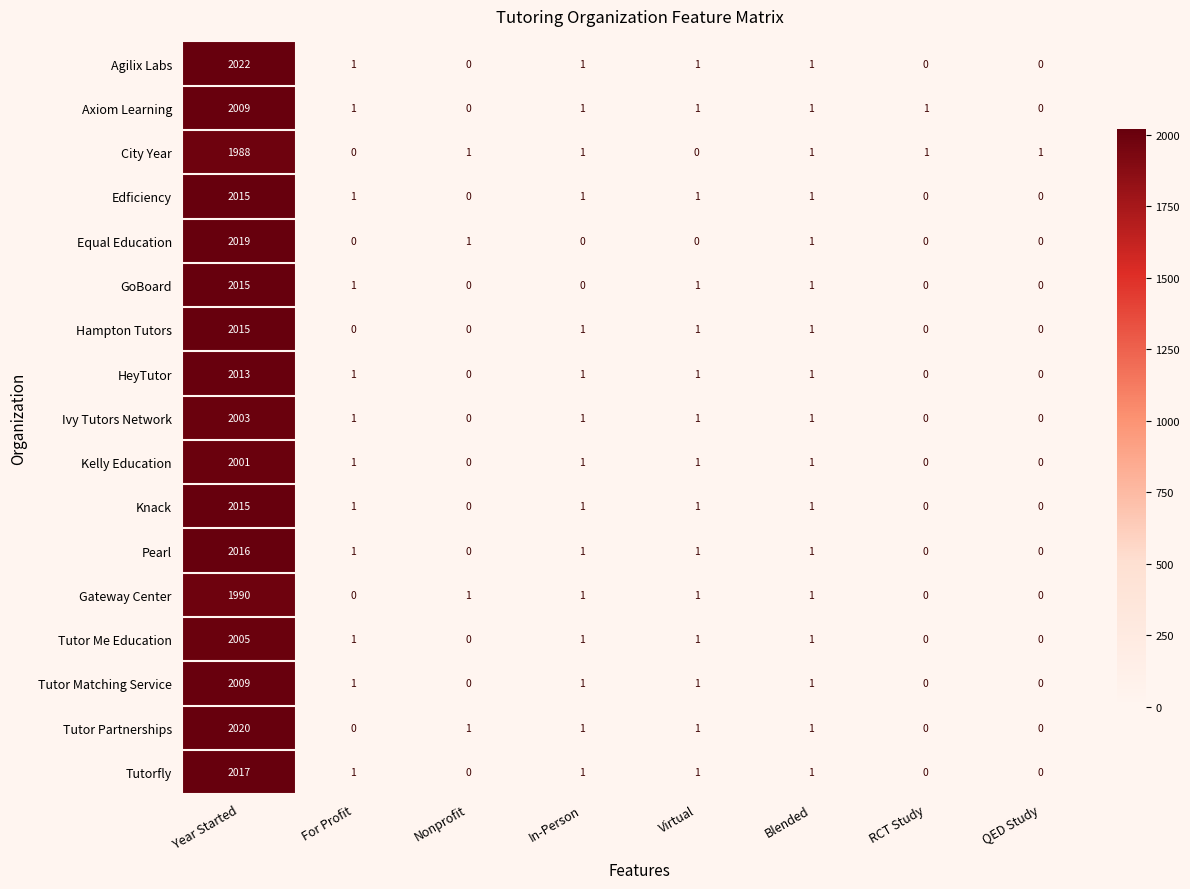

What is the sum of all Tutorfly values?

2021